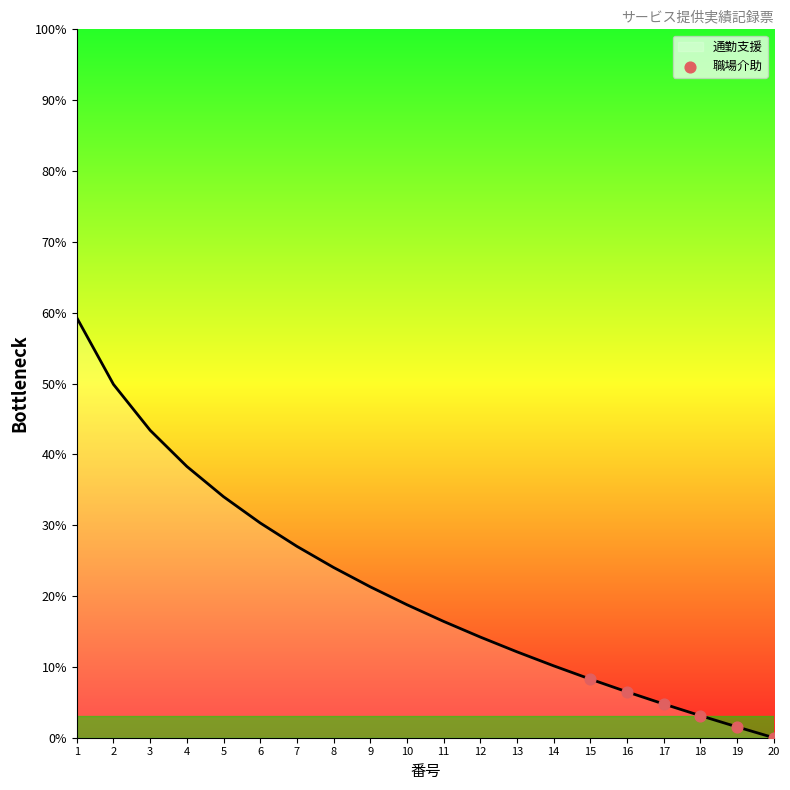

Between 5 and 6, which is larger?

5